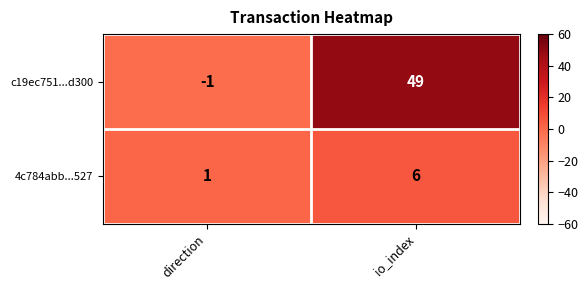

Reading left to right, what are all the values shown in this chart?

c19ec751...d300: -1	49
4c784abb...527: 1	6